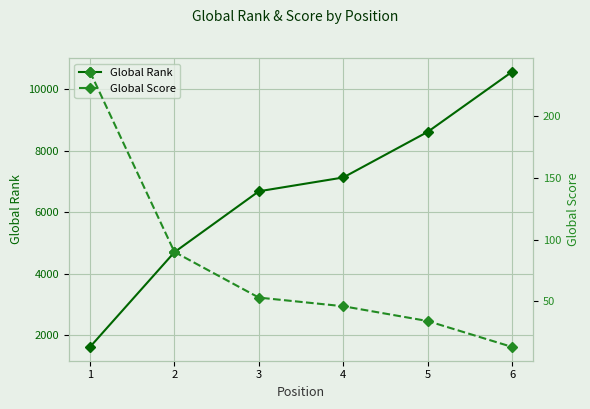

What is the sum of the Global Score values at 5 and 6?

47